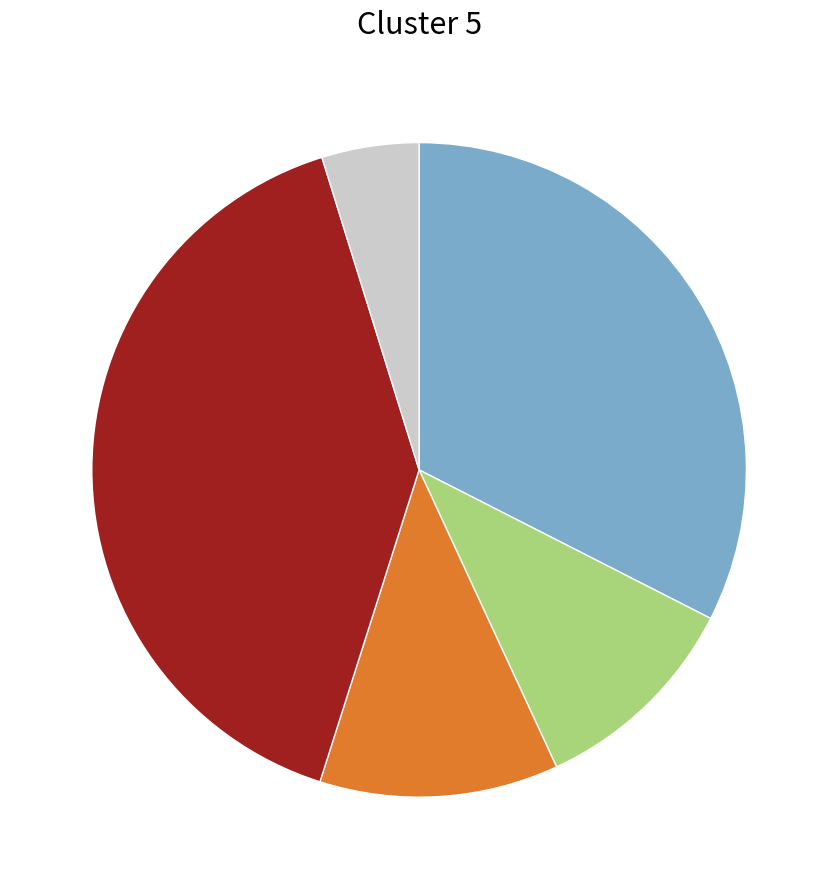

Does any single category account for the majority?

No